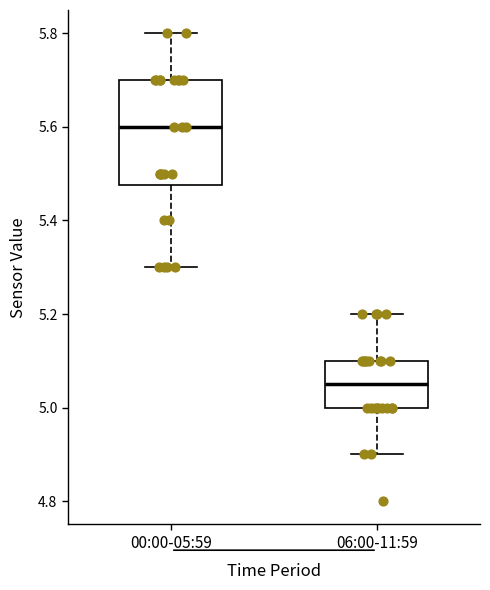

Which box's median line is the highest?

00:00-05:59